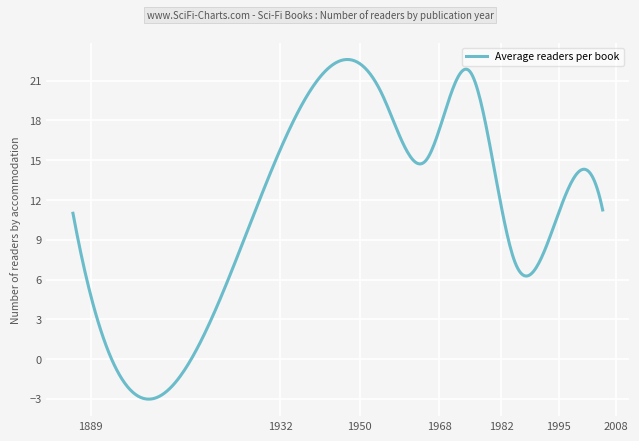

What is the difference between the maximum and minimum values?

25.6